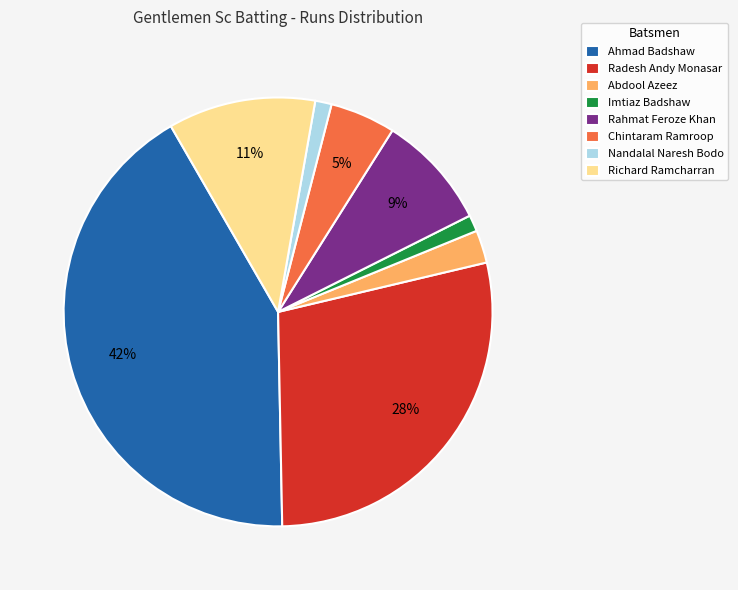

Is there a majority slice in this chart?

No